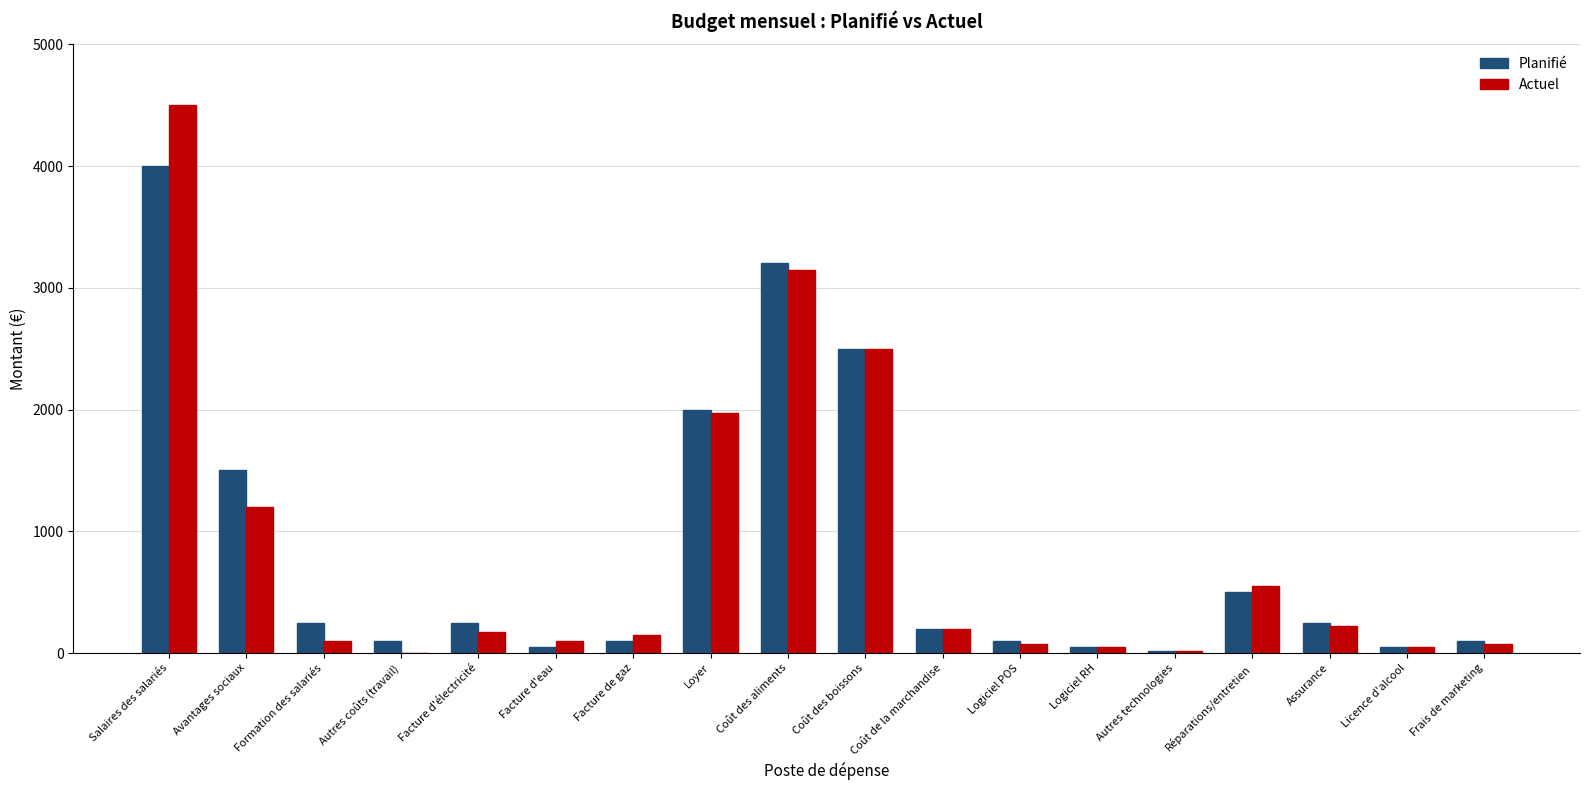

What value does the Actuel series have at Facture de gaz?

150